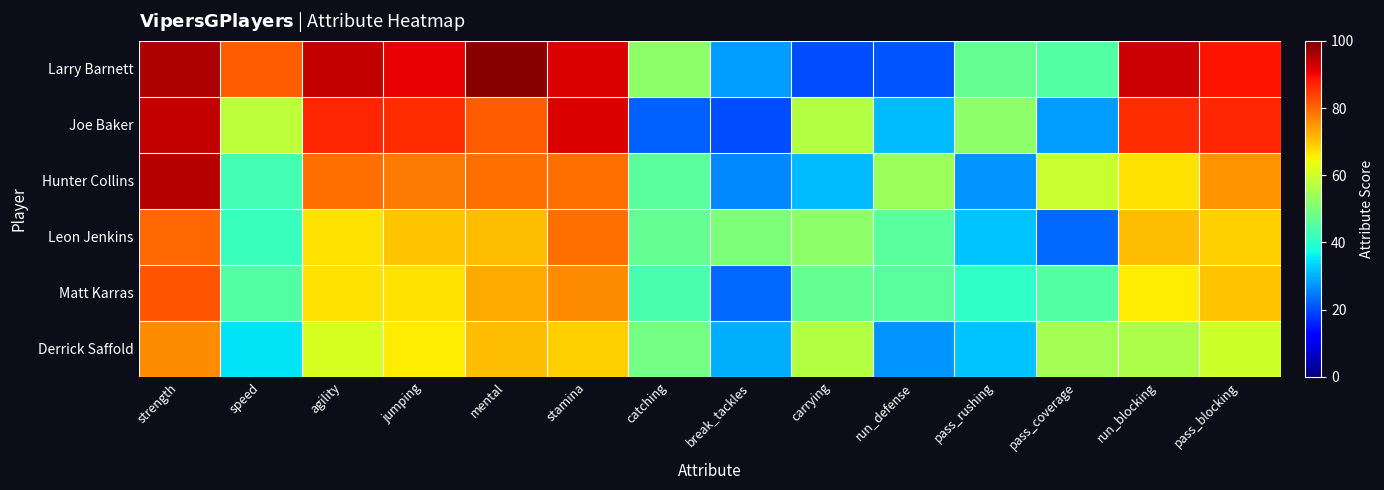

Which series has the widest spread of values?

Larry Barnett